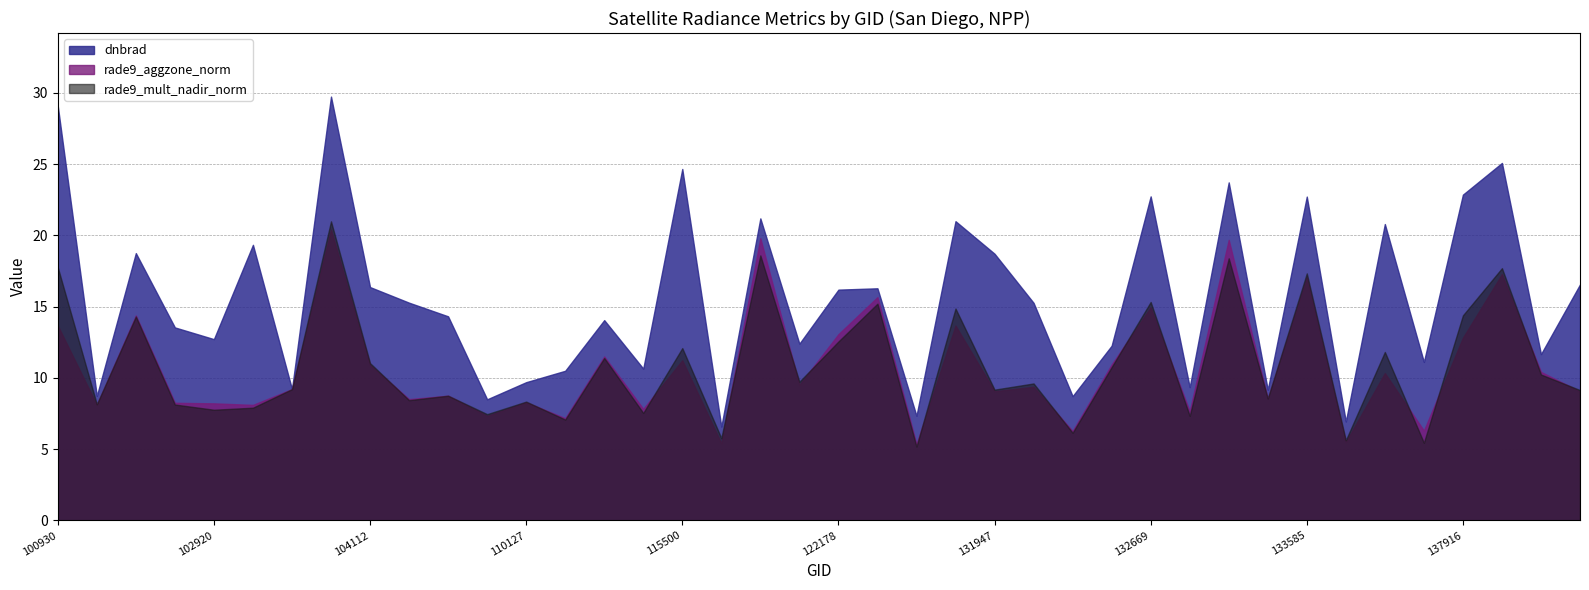

The value of dnbrad at 104236 is 14.3. True or false?

True